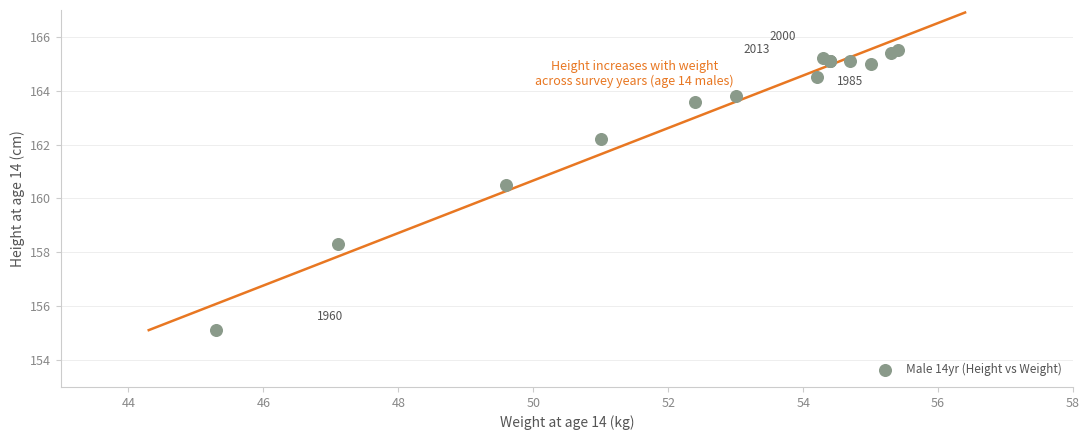

What Y value in the scatter plot is closest to 160?

160.5